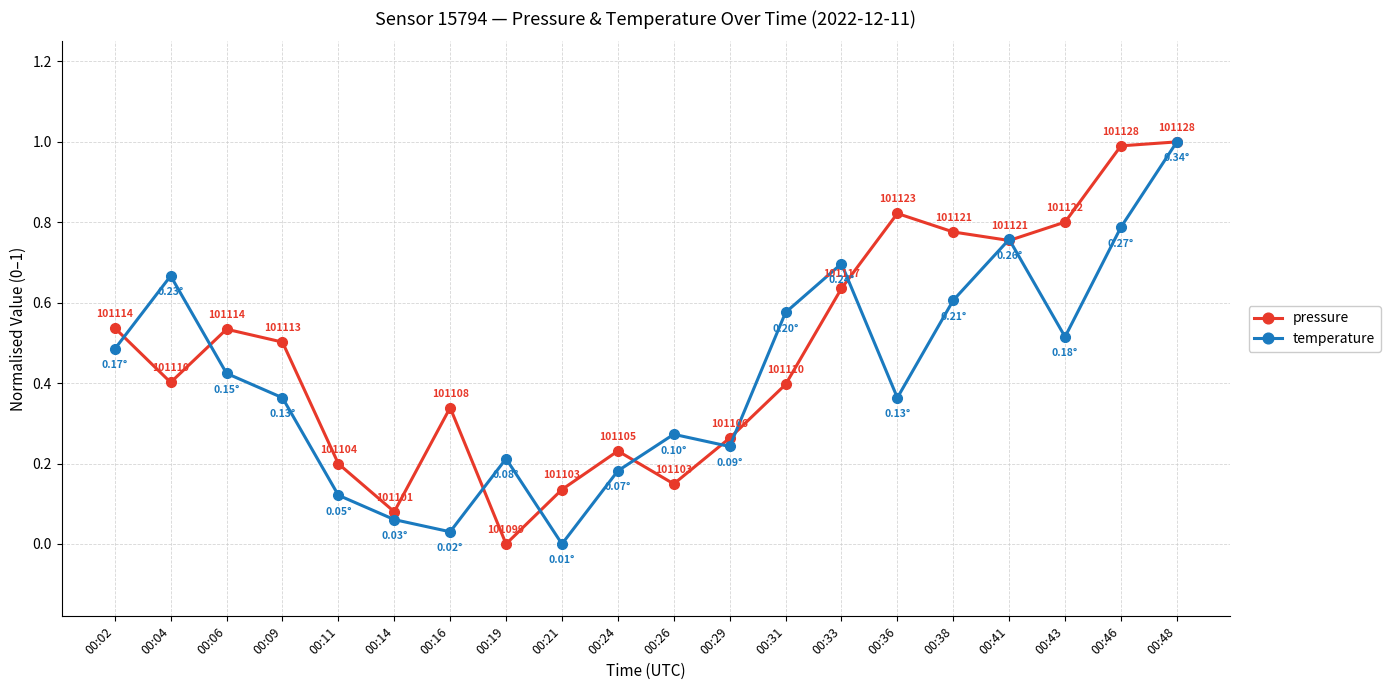

At 00:36, list the series in order from smallest to largest.

temperature, pressure